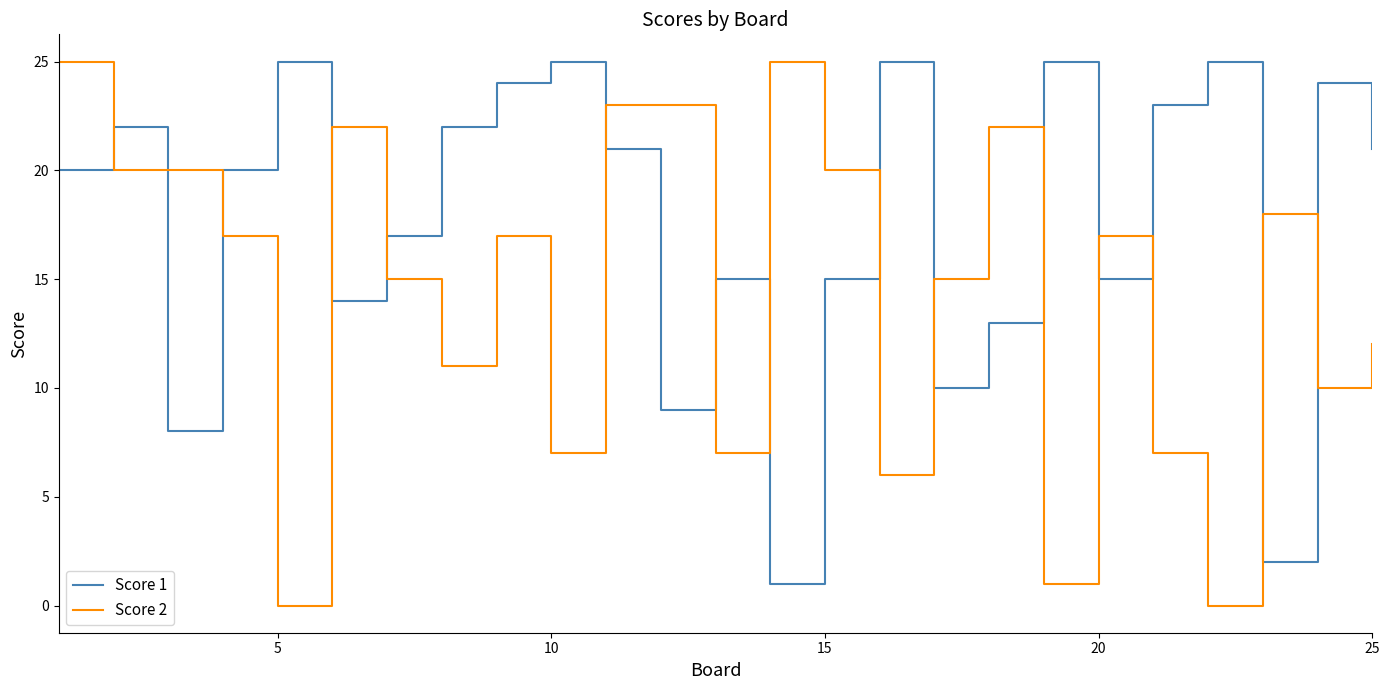

List the series in order of their overall mean, lowest first.

Score 2, Score 1